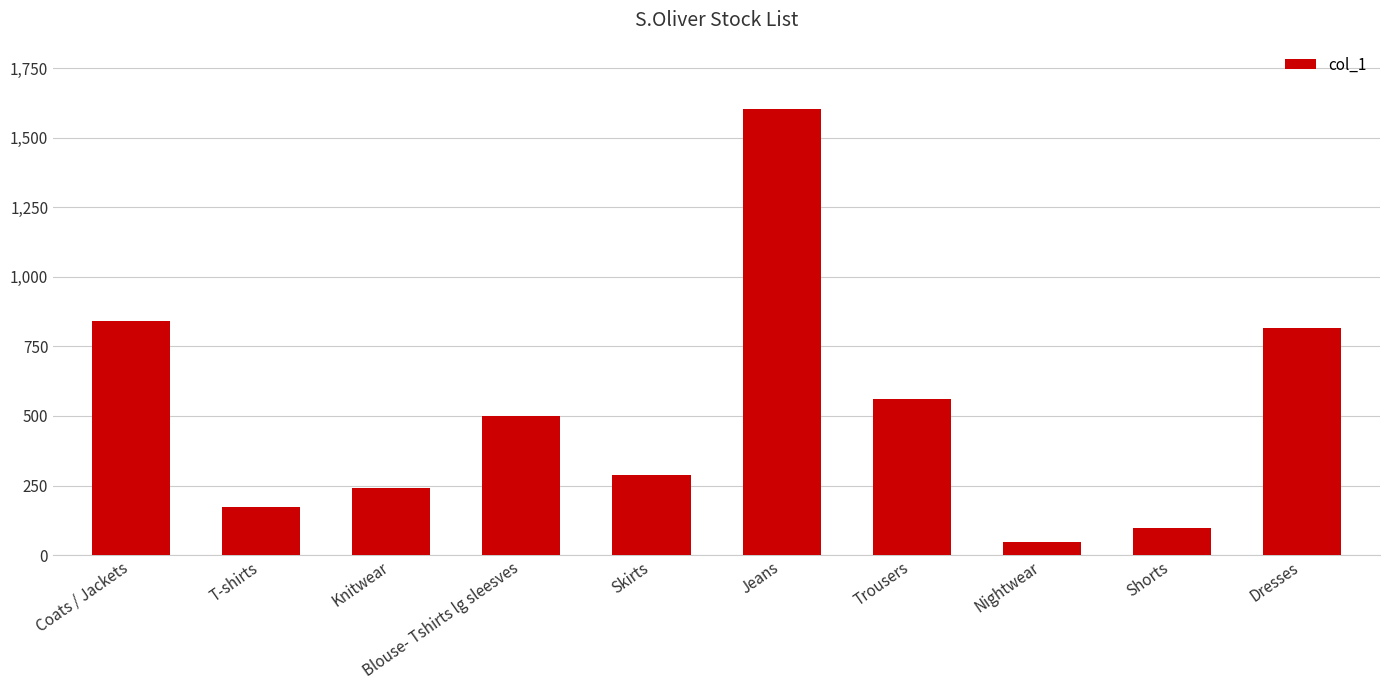

What is the sum of all values?

5165